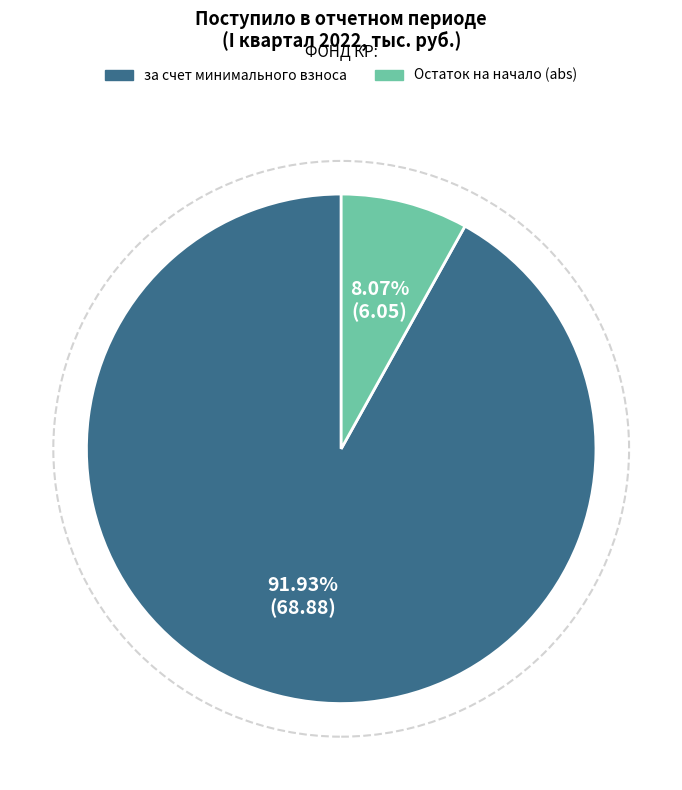

What percentage is the за счет минимального взноса slice, to the nearest percent?

92%